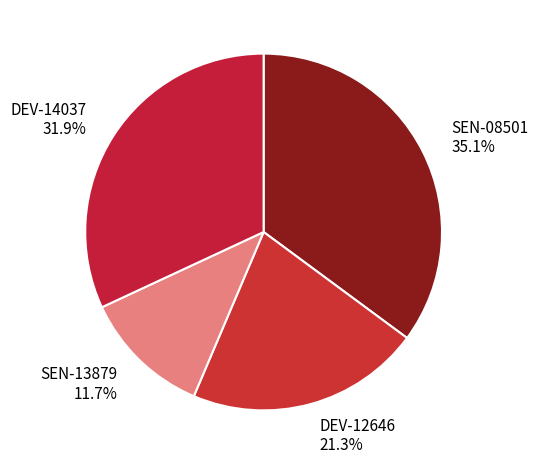

How many slices are in this pie chart?

4